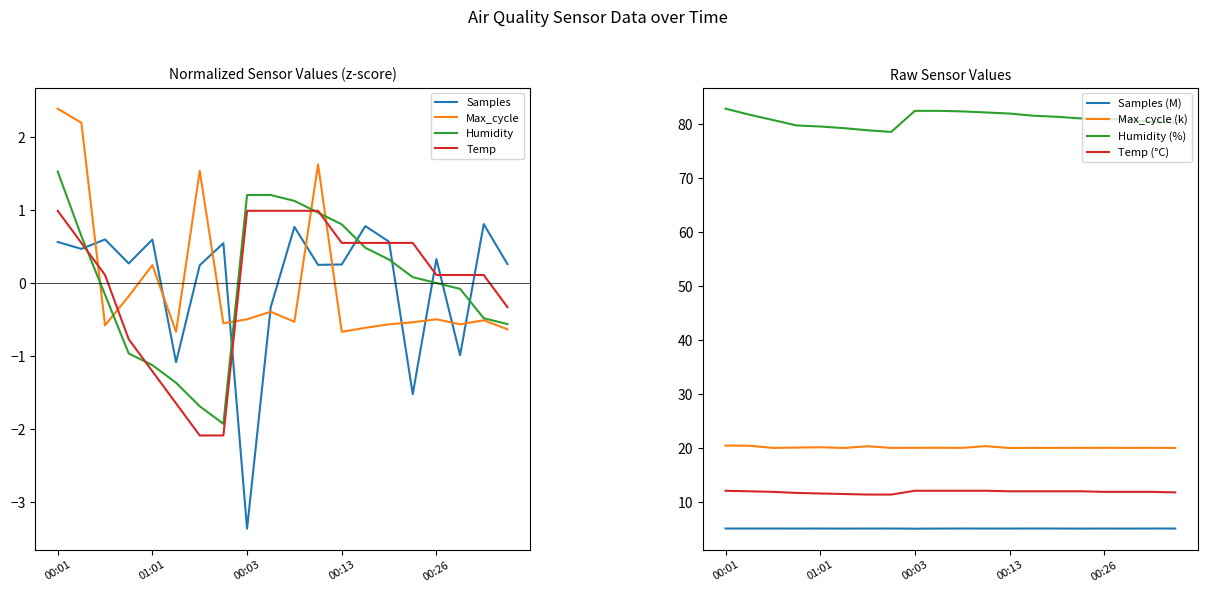

How many interior local peaks does the Max_cycle series have?

6